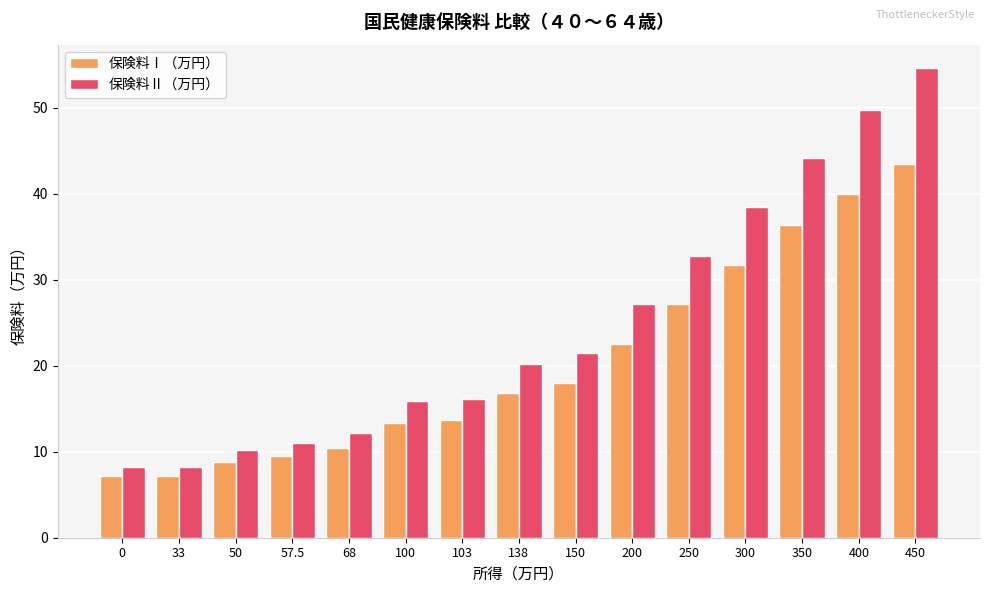

Where does the 保険料Ⅰ（万円） series first go above 16?

138